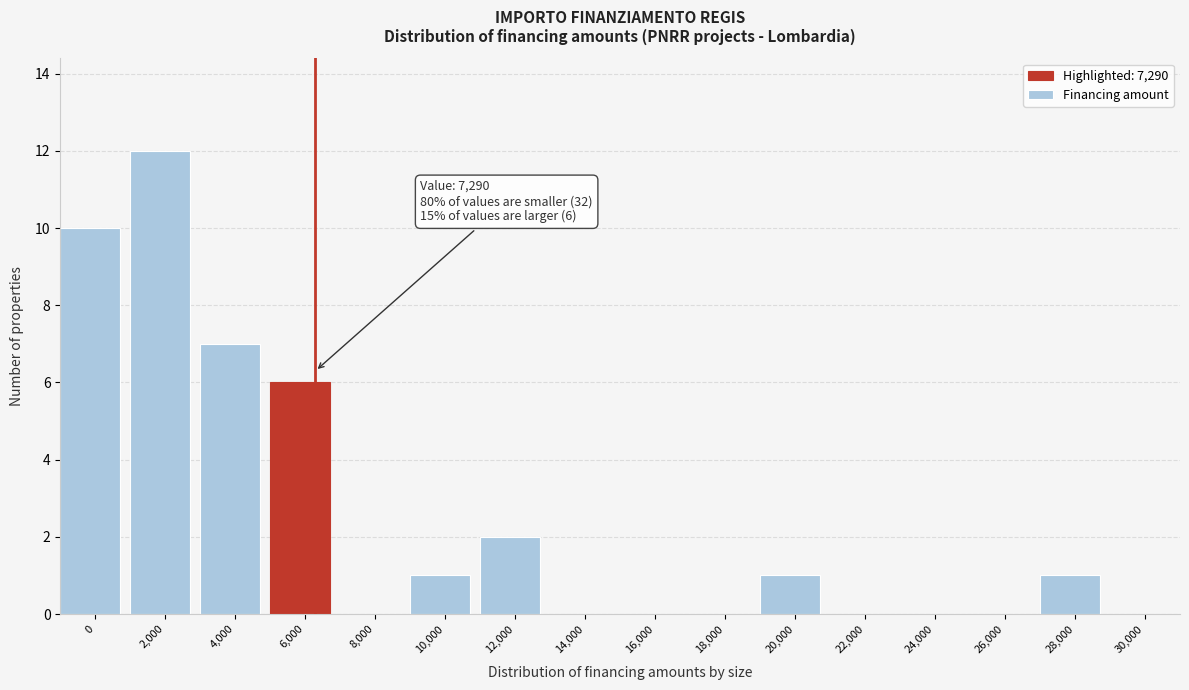

Reading left to right, list all the values displayed in this chart.

0=10	2,000=12	4,000=7	6,000=6	8,000=0	10,000=1	12,000=2	14,000=0	16,000=0	18,000=0	20,000=1	22,000=0	24,000=0	26,000=0	28,000=1	30,000=0